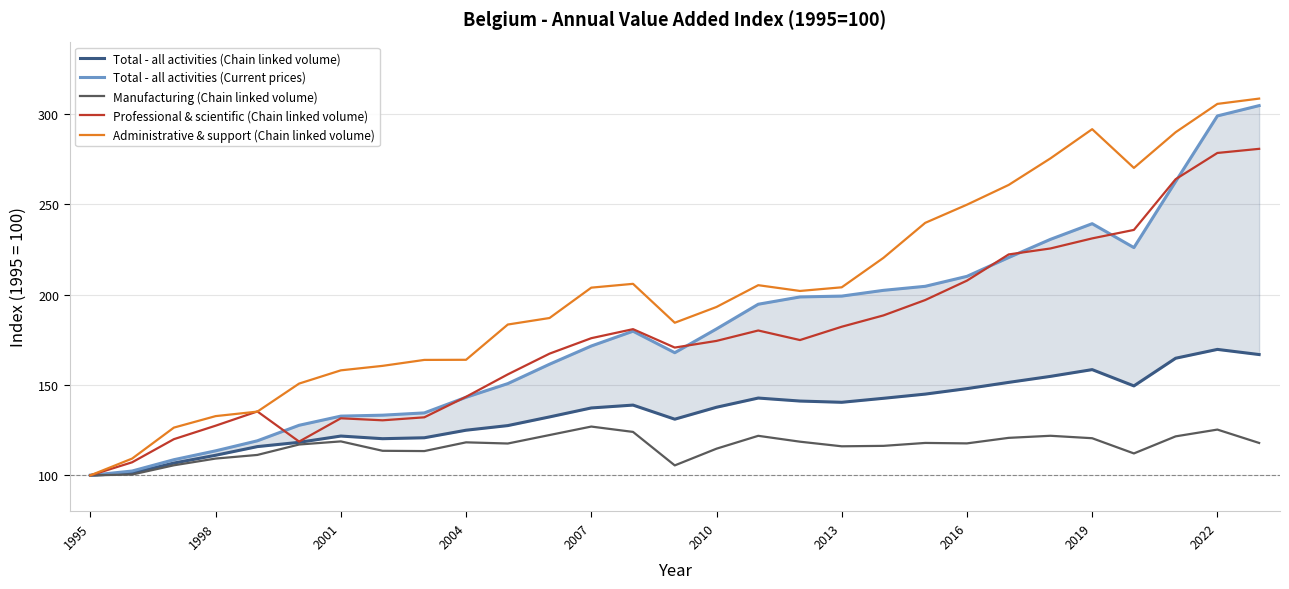

Is it true that Manufacturing (Chain linked volume) equals 118.8 at 2001?

True